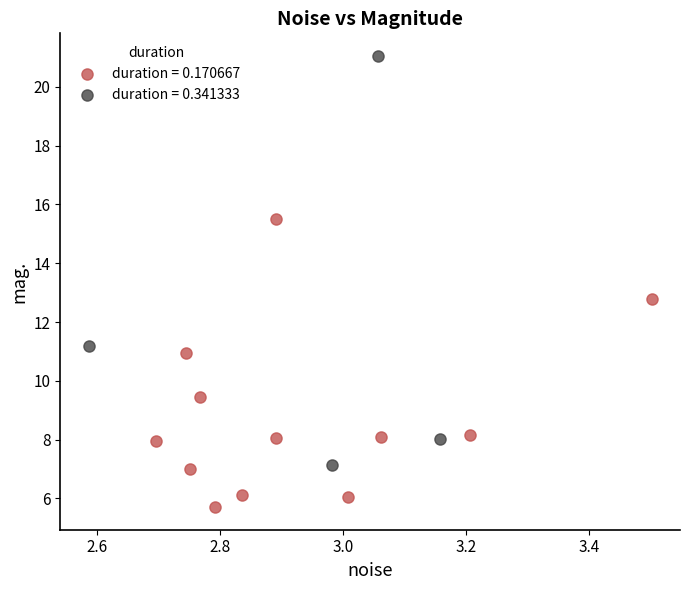

Which series reaches the maximum Y coordinate?

duration = 0.341333